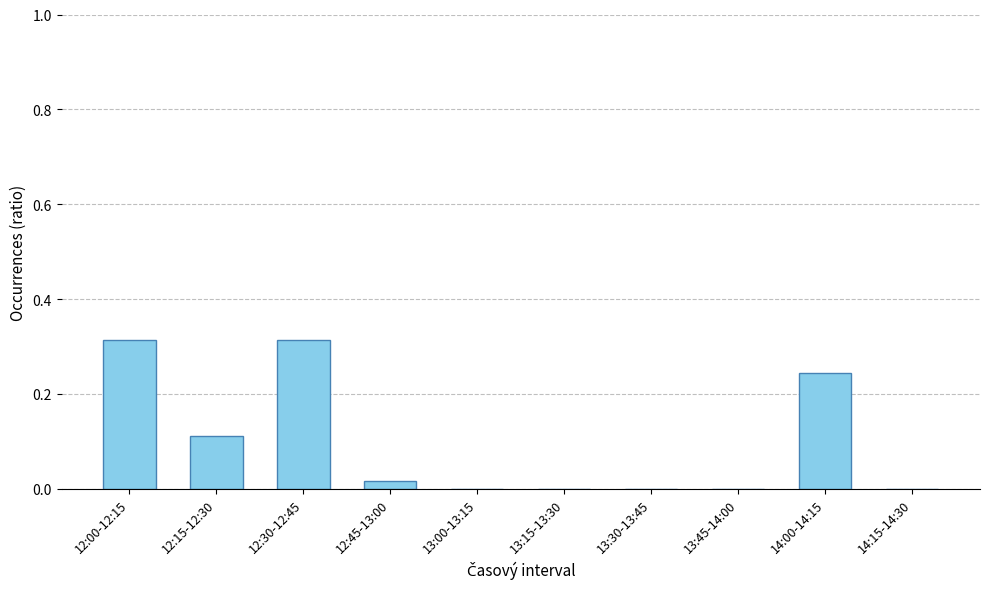

Is it true that the value at 13:00-13:15 is 0.1?

False